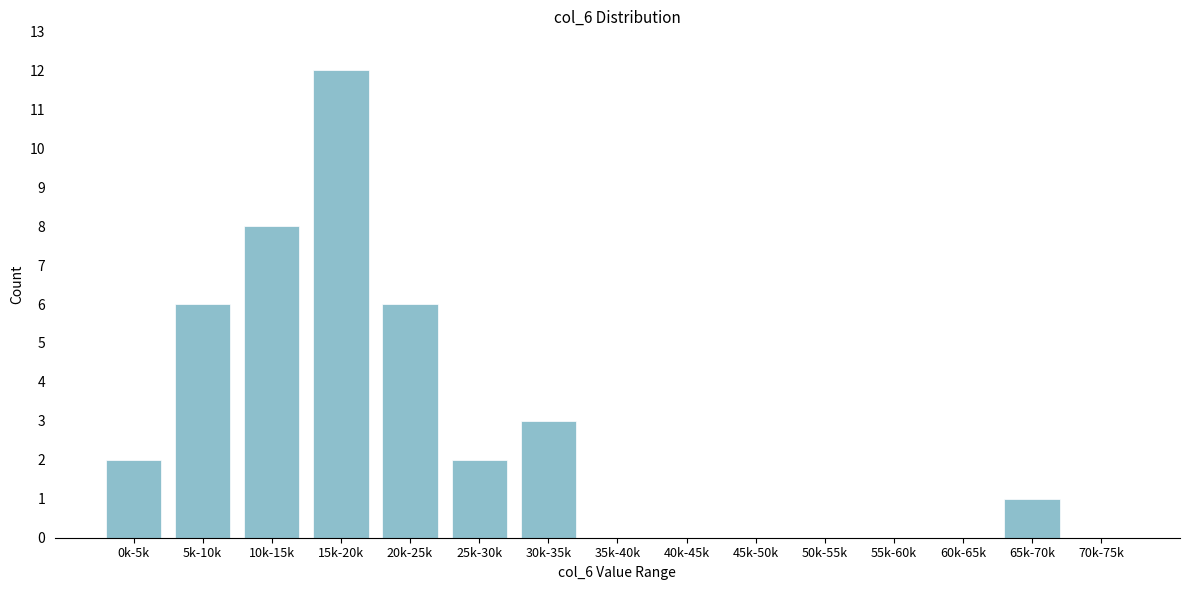

Reading left to right, what are all the values shown in this chart?

0k-5k=2	5k-10k=6	10k-15k=8	15k-20k=12	20k-25k=6	25k-30k=2	30k-35k=3	35k-40k=0	40k-45k=0	45k-50k=0	50k-55k=0	55k-60k=0	60k-65k=0	65k-70k=1	70k-75k=0